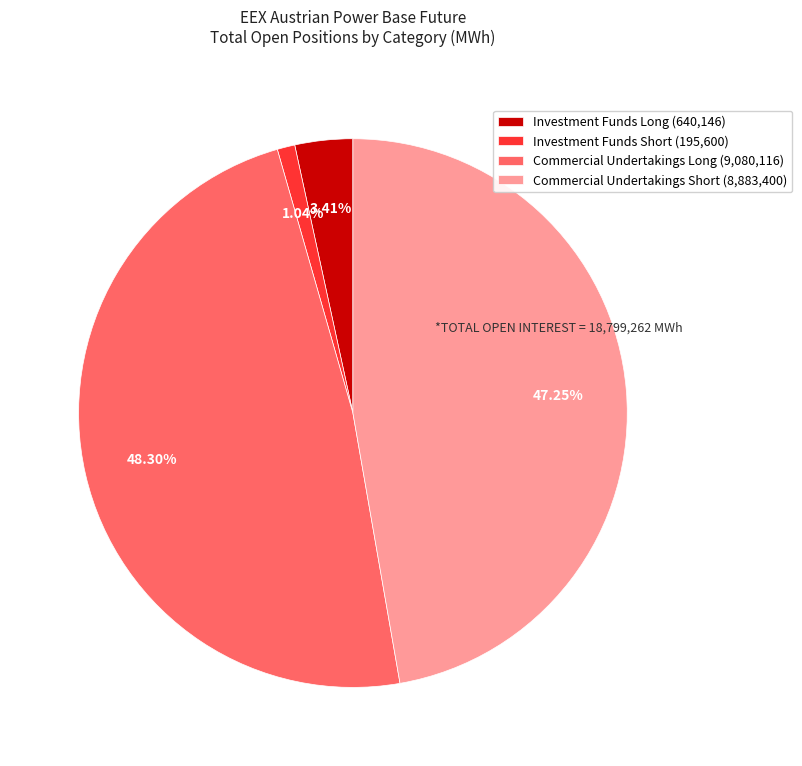

Count the number of slices in the pie.

4